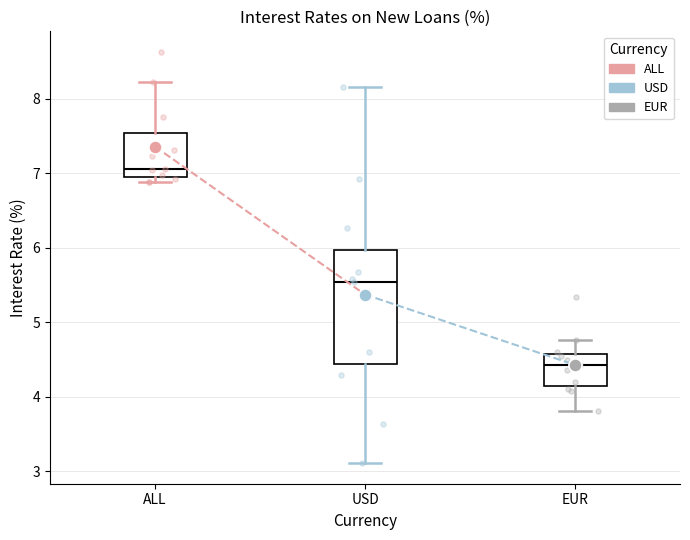

Reading left to right, transcribe this box plot: for each box, give where its median line is, the range the box spans, and where its two whiskers end, as read against the y-axis. The values are not printed on the chart, so give them approximately, as read against the axis.

ALL: median 7.1, box 7.0 to 7.5, whiskers 6.9 to 8.2
USD: median 5.5, box 4.4 to 6.0, whiskers 3.1 to 8.2
EUR: median 4.4, box 4.2 to 4.6, whiskers 3.8 to 4.8